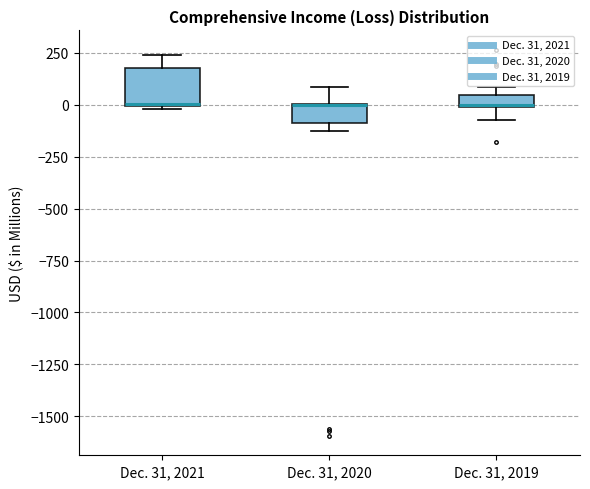

Which box is the tallest, from its lower edge to its upper edge?

Dec. 31, 2021